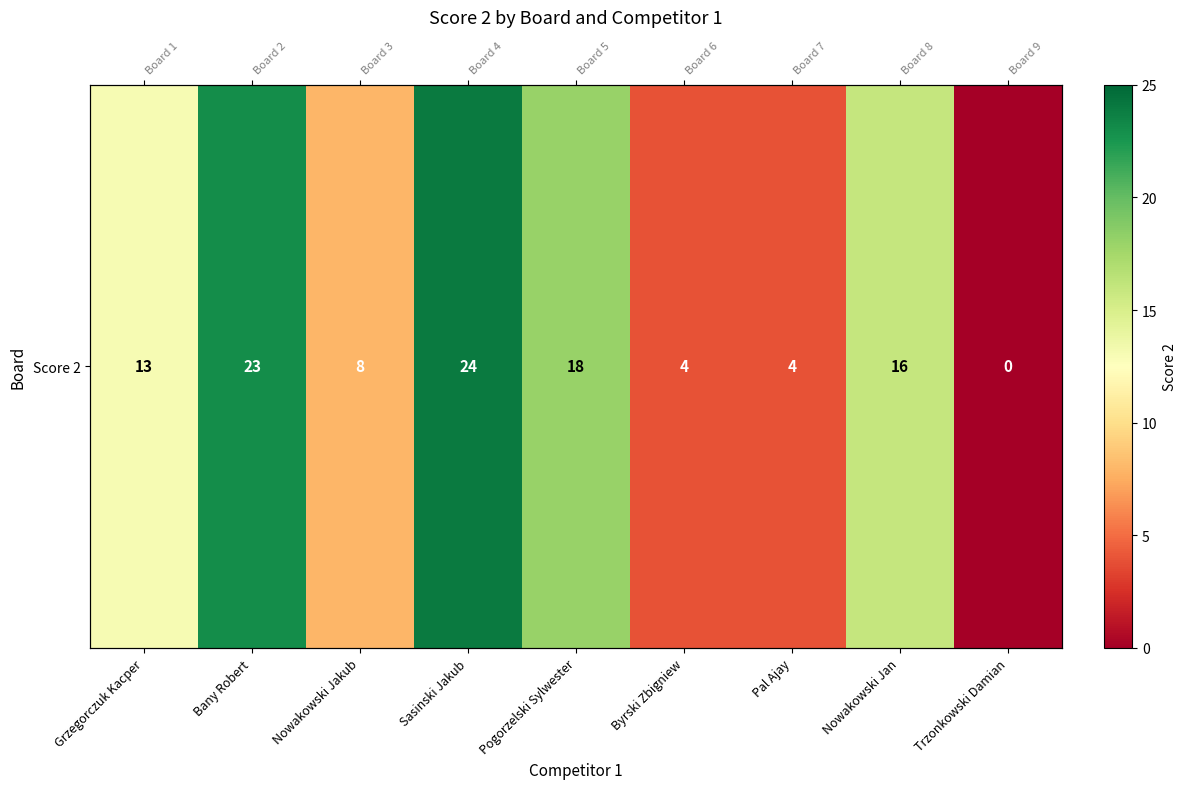

What is the change in value from Grzegorczuk Kacper to Trzonkowski Damian?

-13